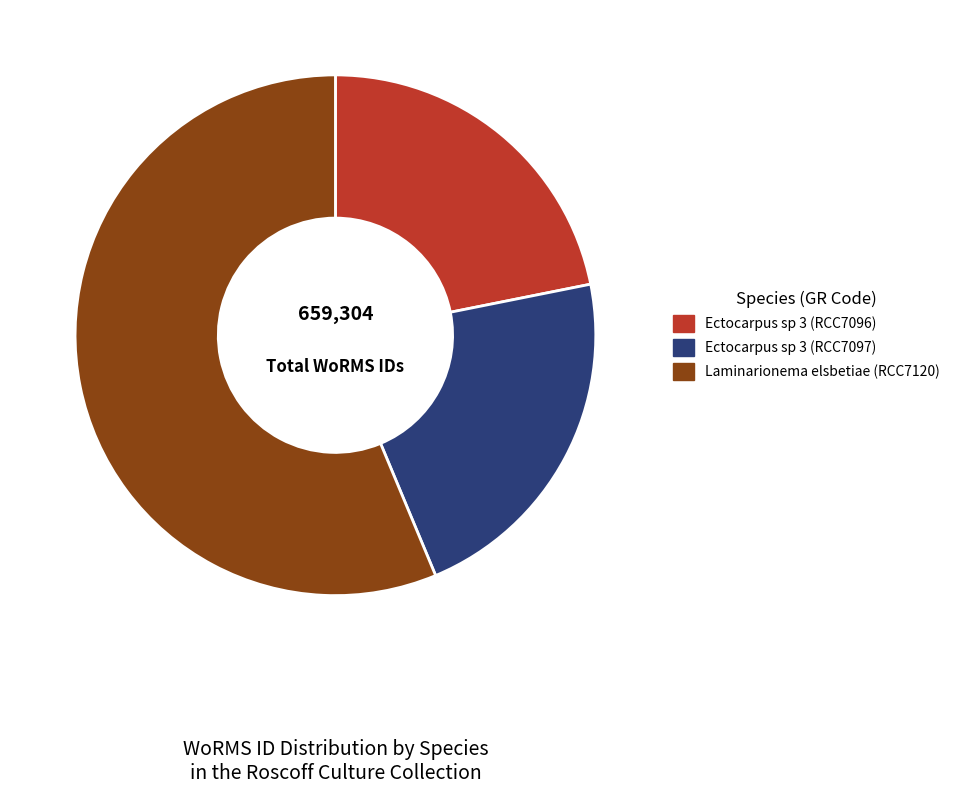

Approximately how many times larger is the value at Ectocarpus sp 3 (RCC7096) compared to Laminarionema elsbetiae (RCC7120)?

0.4